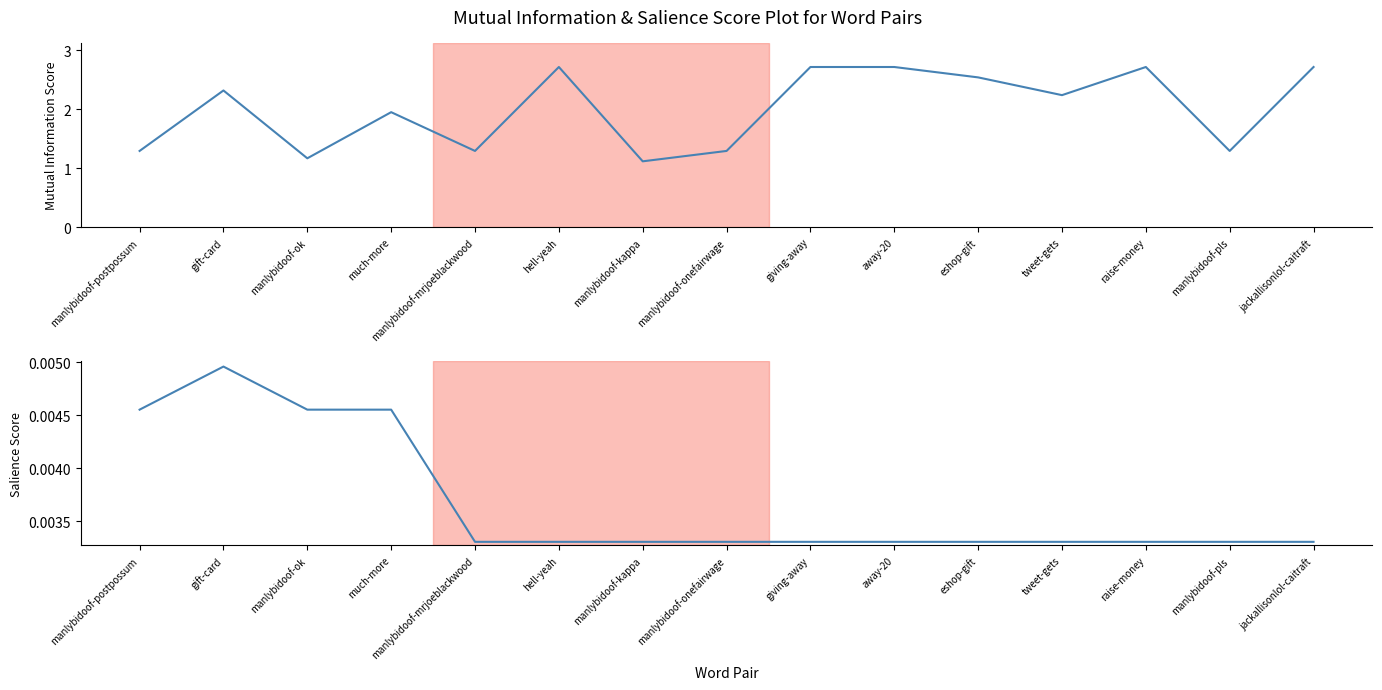

Is the value of Mutual Information at manlybidoof-mrjoeblackwood greater than the value of Salience at manlybidoof-onefairwage?

Yes